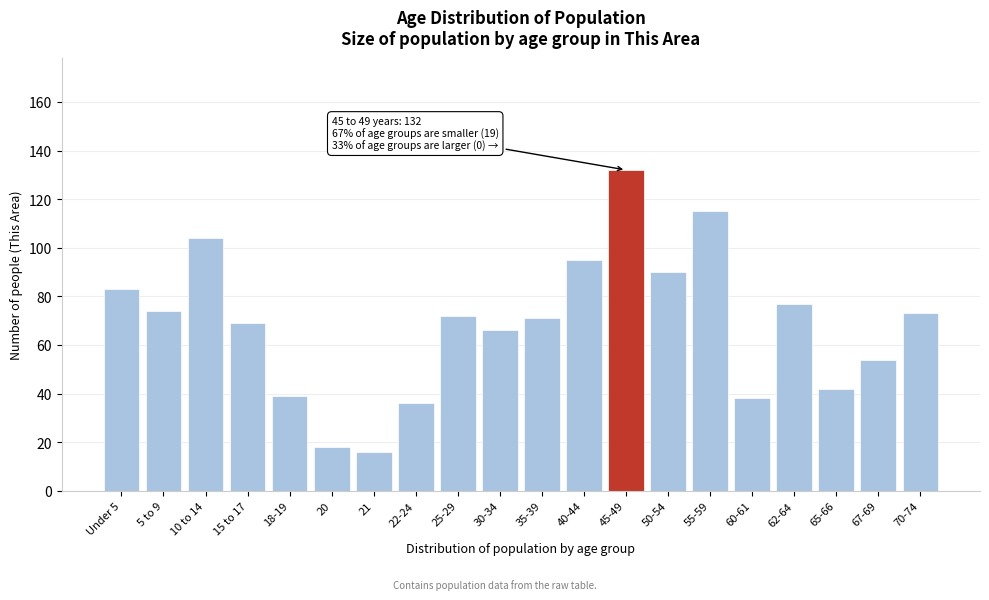

Reading right to left, what are all the values shown in this chart?

70-74=73	67-69=54	65-66=42	62-64=77	60-61=38	55-59=115	50-54=90	45-49=132	40-44=95	35-39=71	30-34=66	25-29=72	22-24=36	21=16	20=18	18-19=39	15 to 17=69	10 to 14=104	5 to 9=74	Under 5=83